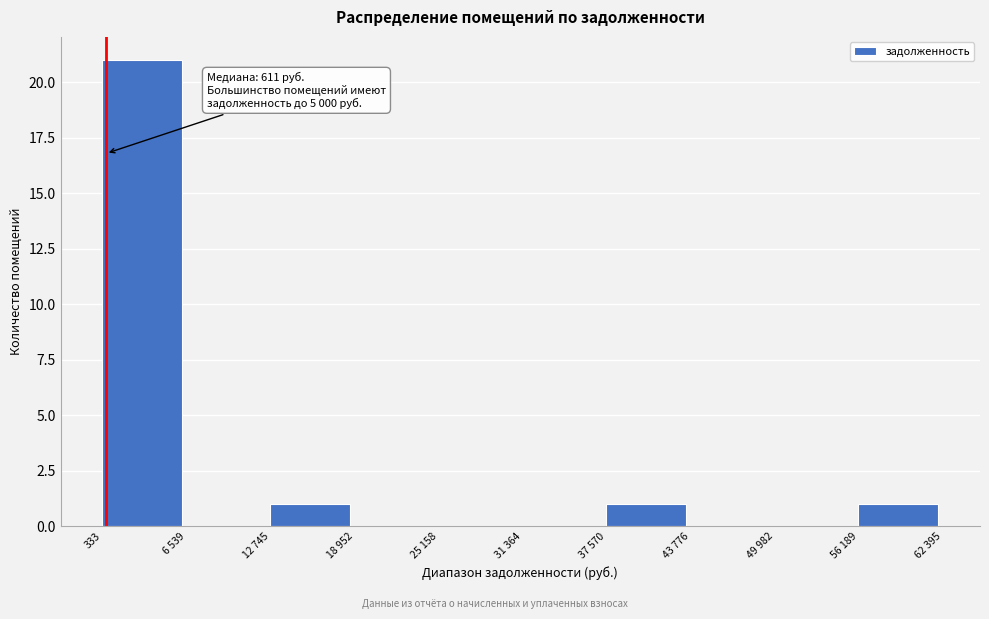

Reading right to left, list all the values displayed in this chart.

56 189=1	49 982=0	43 776=0	37 570=1	31 364=0	25 158=0	18 952=0	12 745=1	6 539=0	333=21